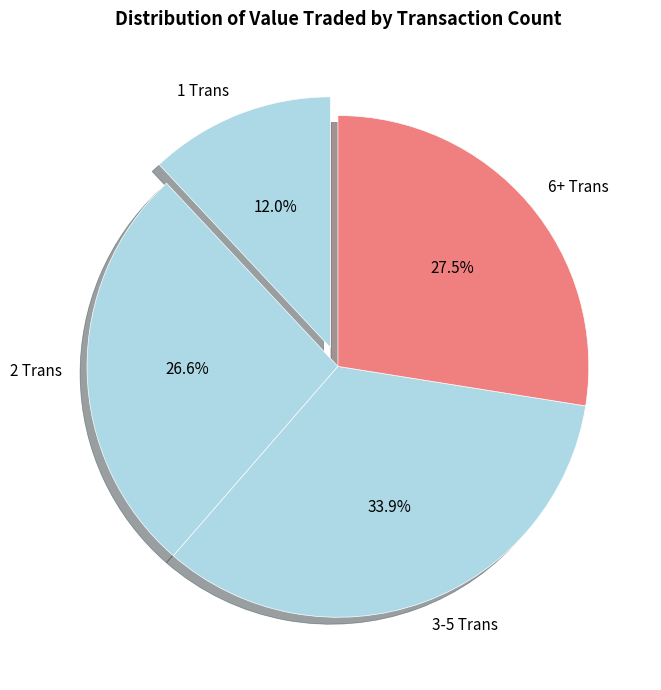

Does any single category account for the majority?

No